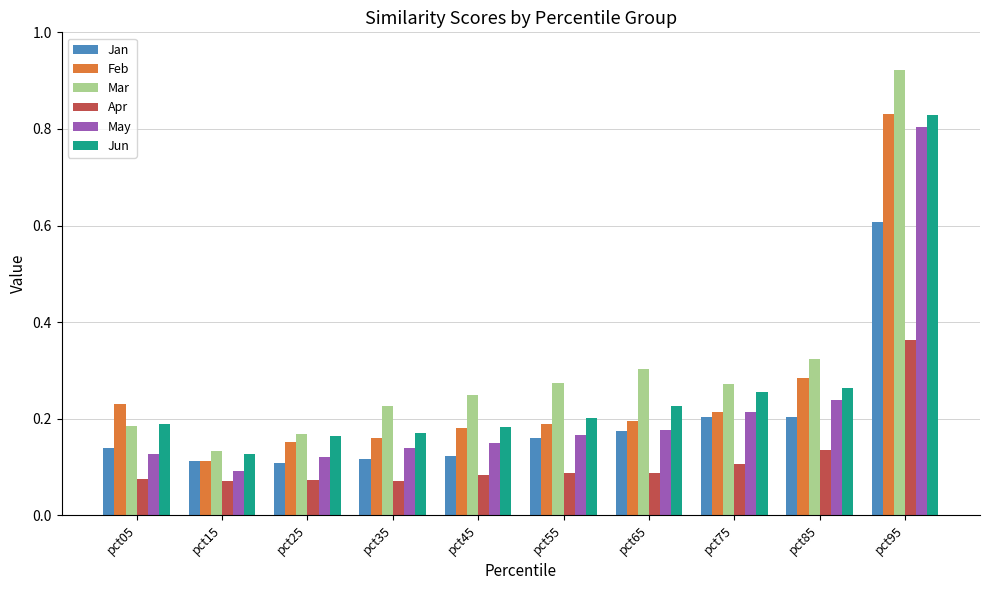

What is the highest value of the Jan series?

0.6